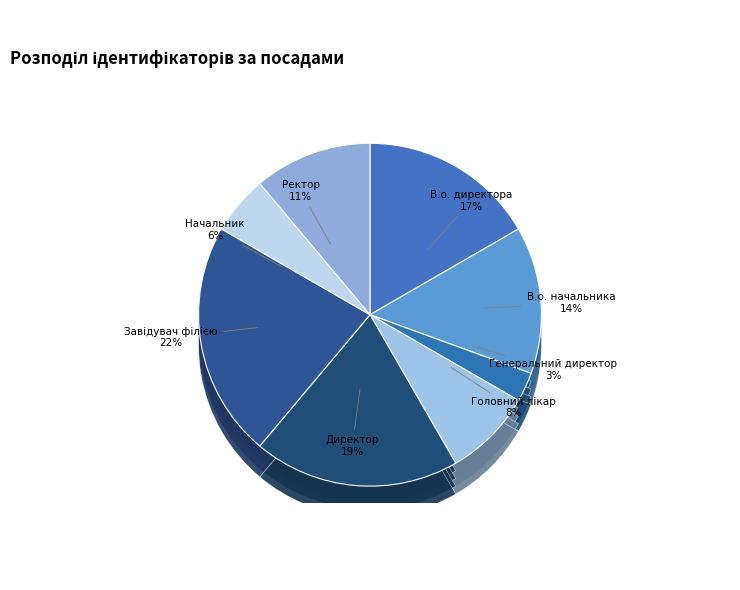

True or false: Головний лікар accounts for 21% of the total.

False